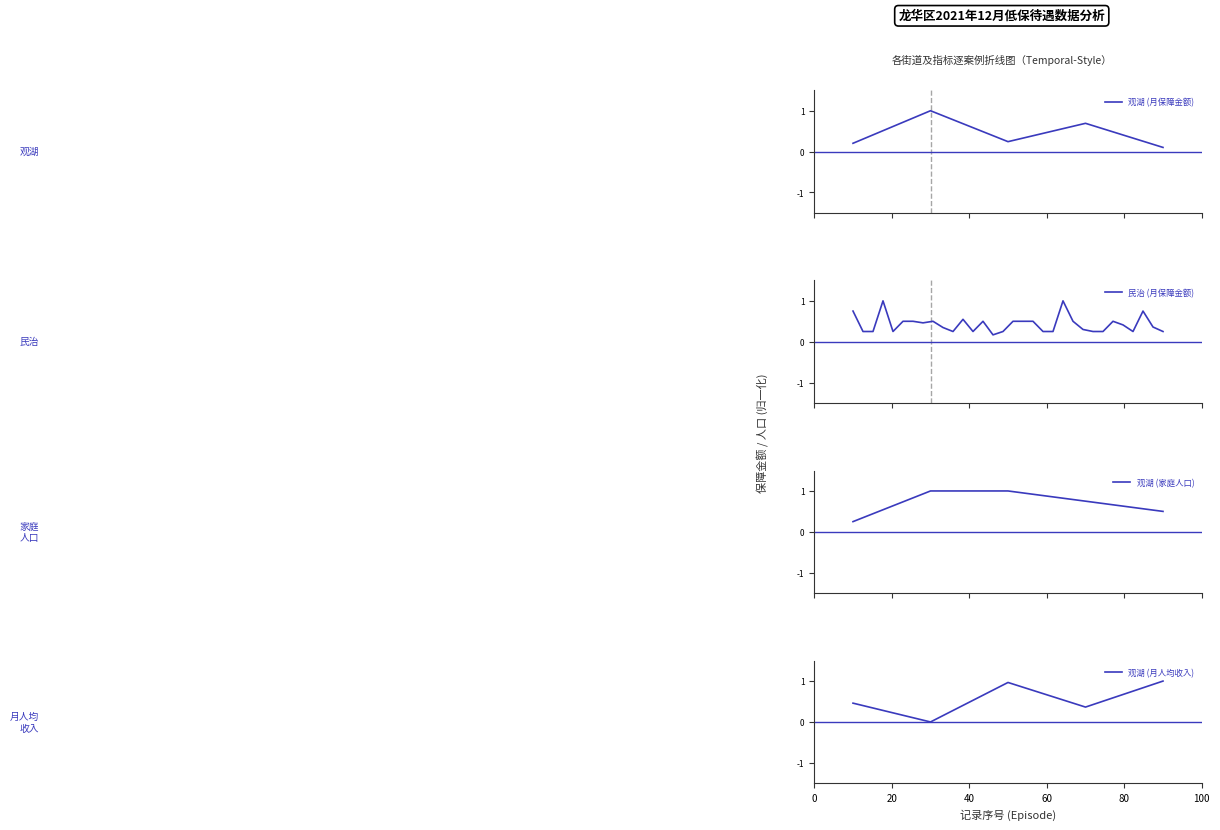

What is the value of the 家庭人口_观湖 point at the 2nd from the left?

1.0